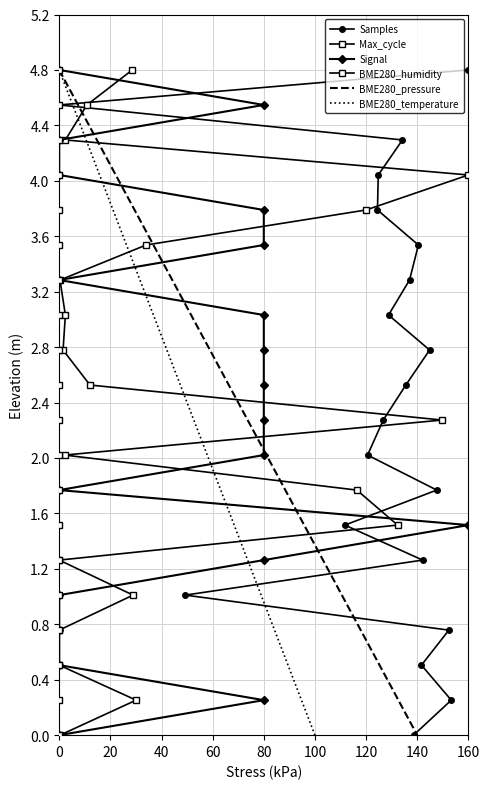

What is the highest value of the Samples series?

4.8